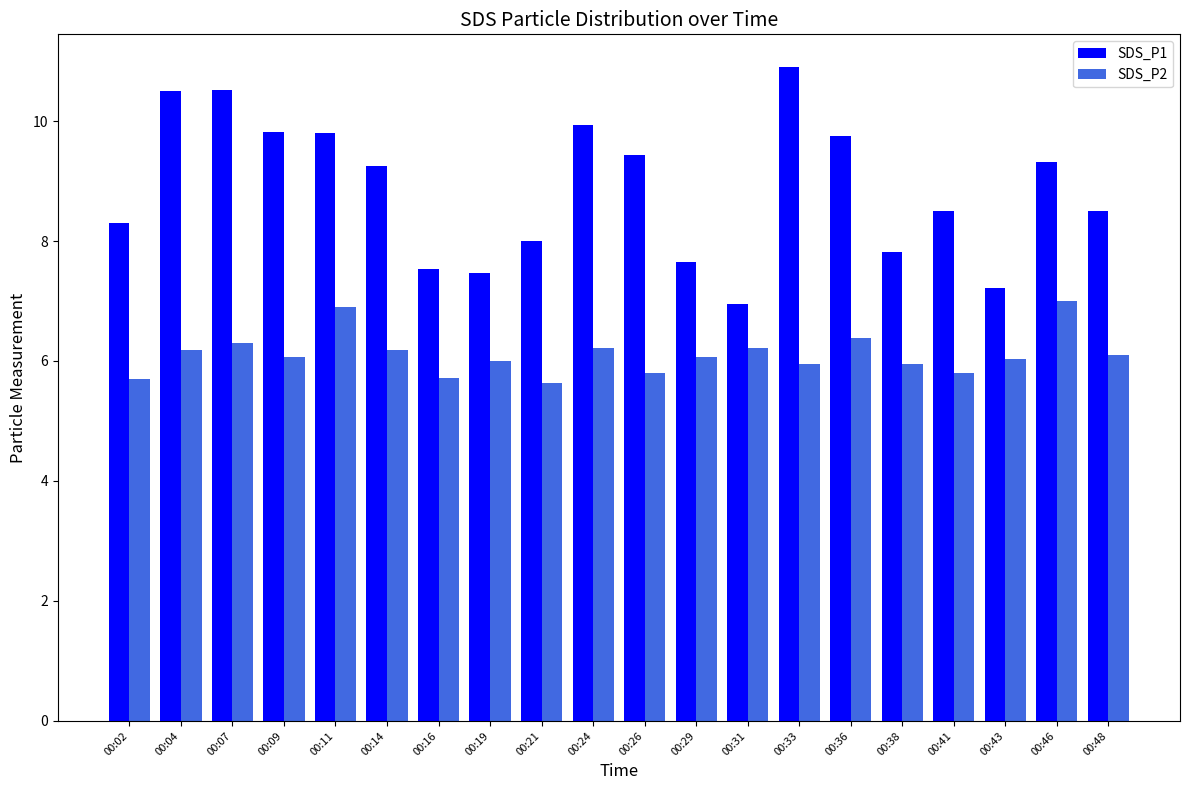

Which series has the largest total across all categories?

SDS_P1